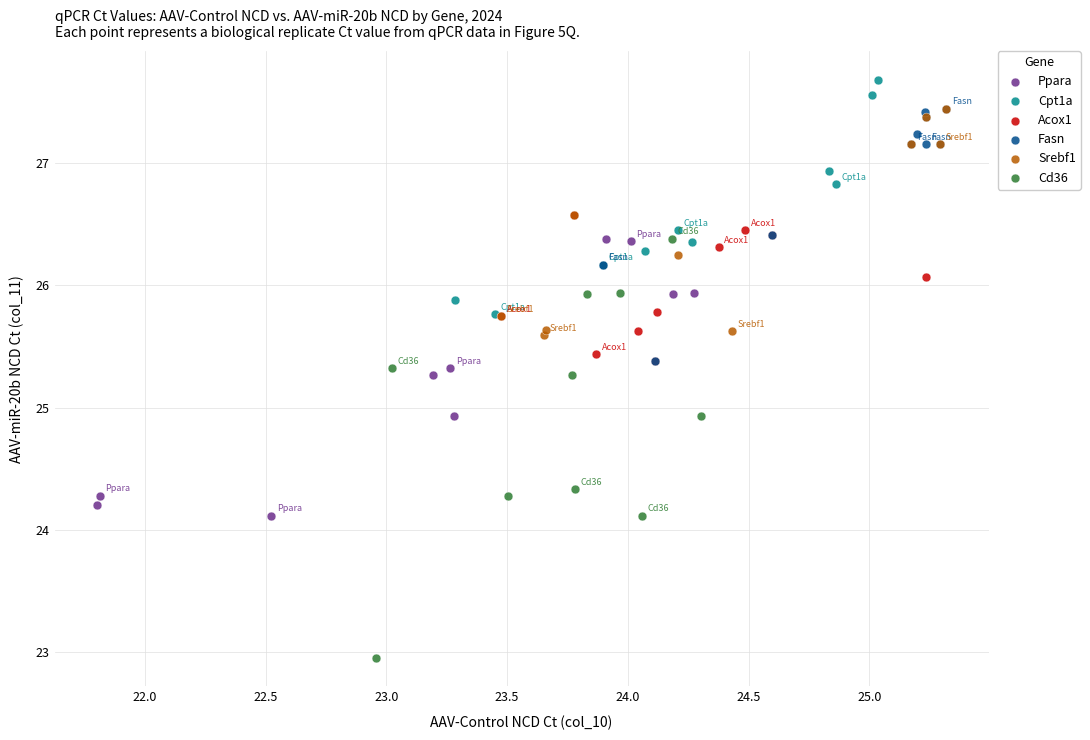

Which series contains the lowest Y value?

Cd36